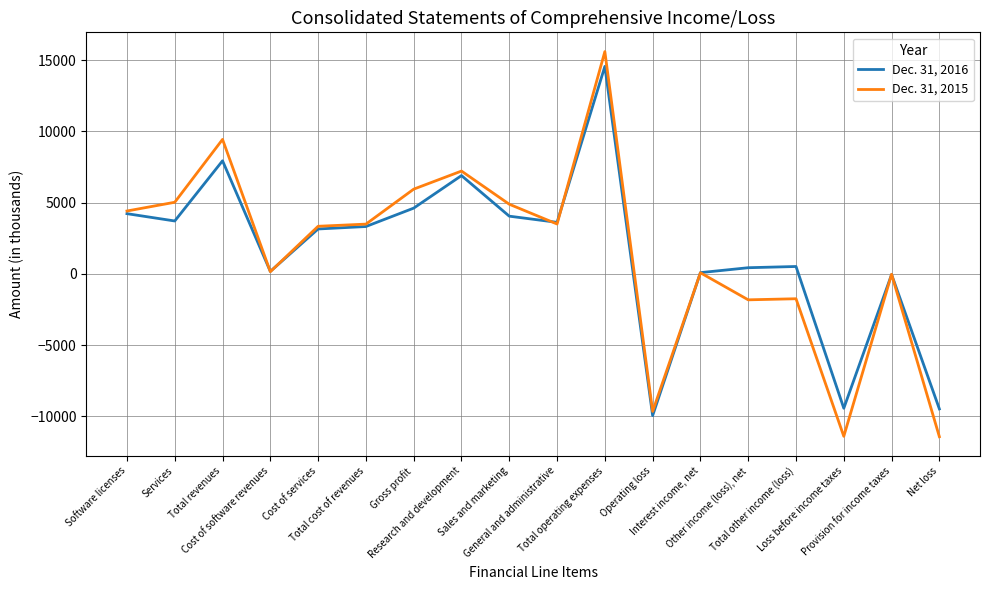

Where is the first local maximum for Dec. 31, 2015?

Total revenues